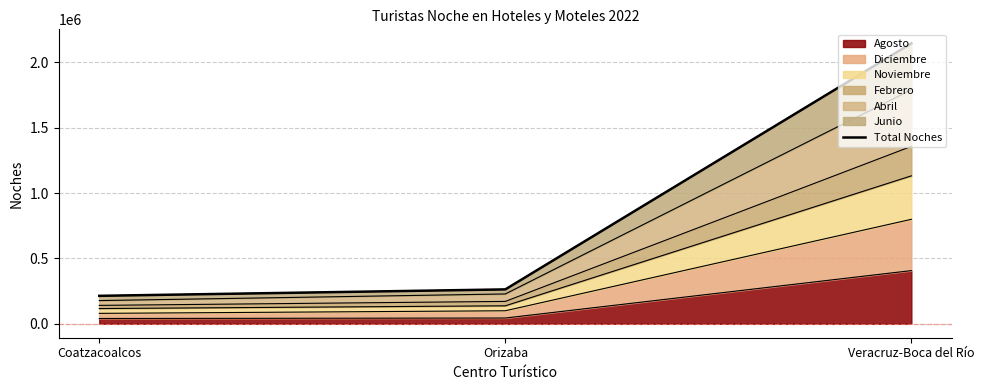

Where is the data nearest to the value 1179411?

Orizaba